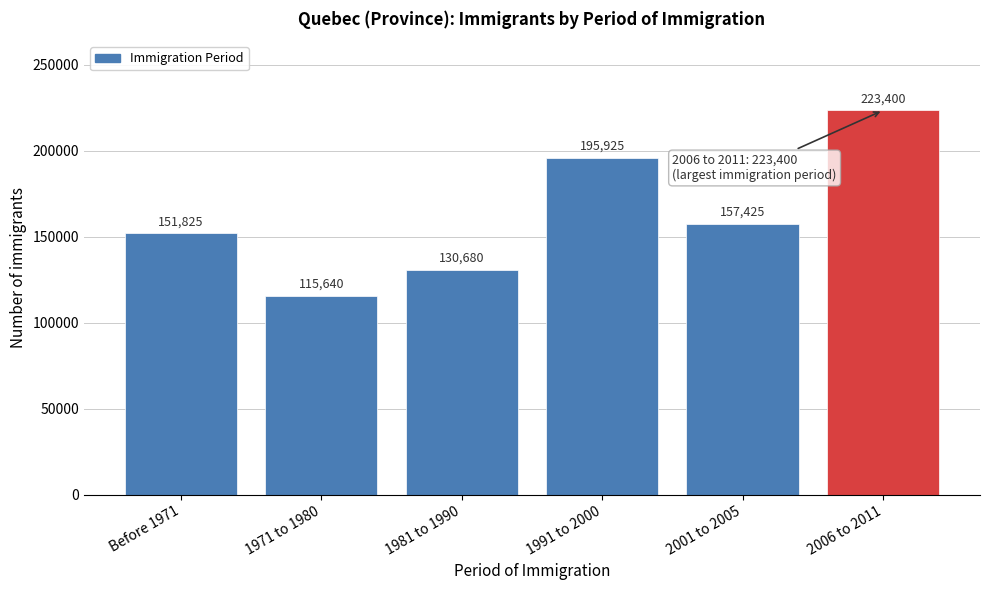

Reading left to right, list all the values displayed in this chart.

151825	115640	130680	195925	157425	223400